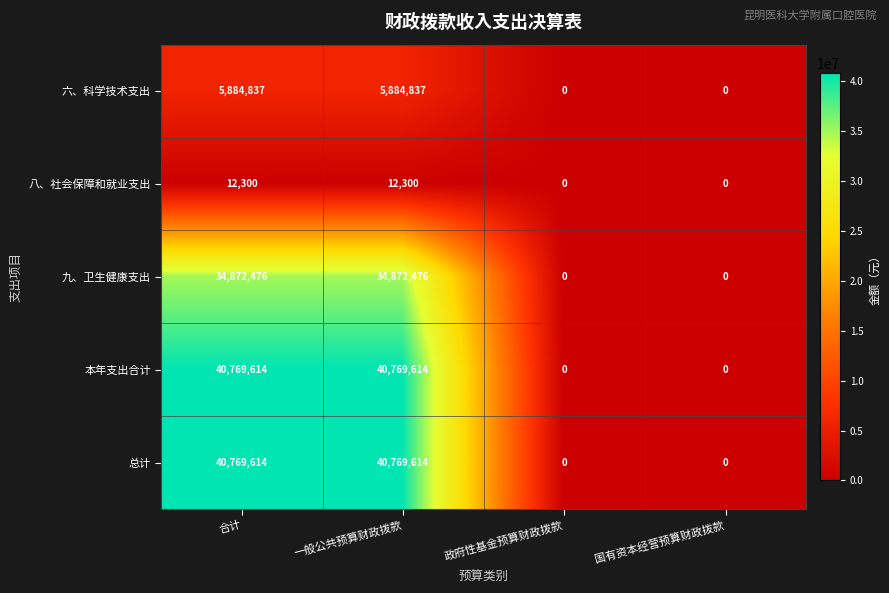

Count the 本年支出合计 values in the range 0 to 40769614.

4